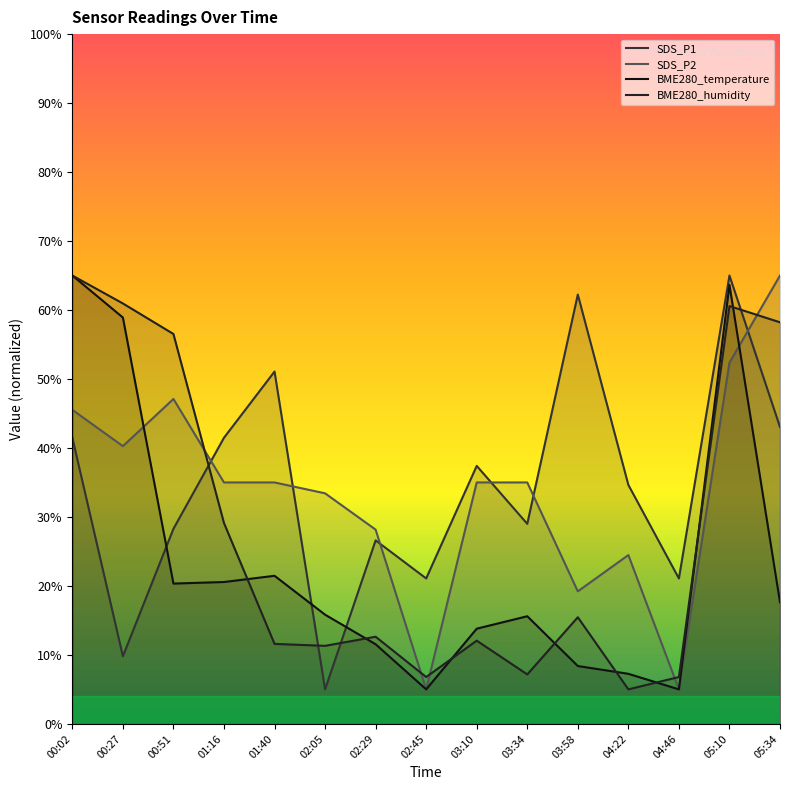

Which series changed the most between 02:05 and 02:29?

SDS_P1